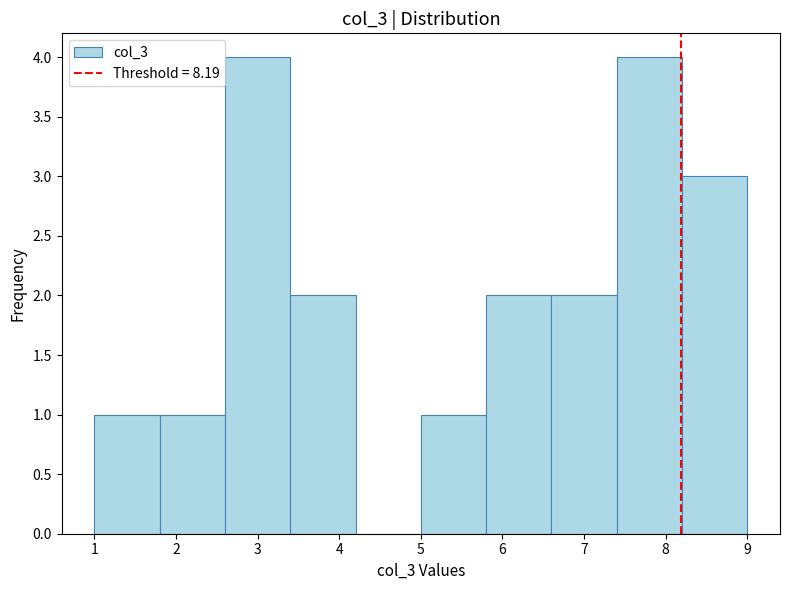

Reading left to right, transcribe this chart: for each bar, give the range it covers on the x-axis and its height. The values are not printed on the chart, so give them approximately, as read against the axis.

1.0 to 1.8: 1
1.8 to 2.6: 1
2.6 to 3.4: 4
3.4 to 4.2: 2
4.2 to 5.0: 0
5.0 to 5.8: 1
5.8 to 6.6: 2
6.6 to 7.4: 2
7.4 to 8.2: 4
8.2 to 9.0: 3